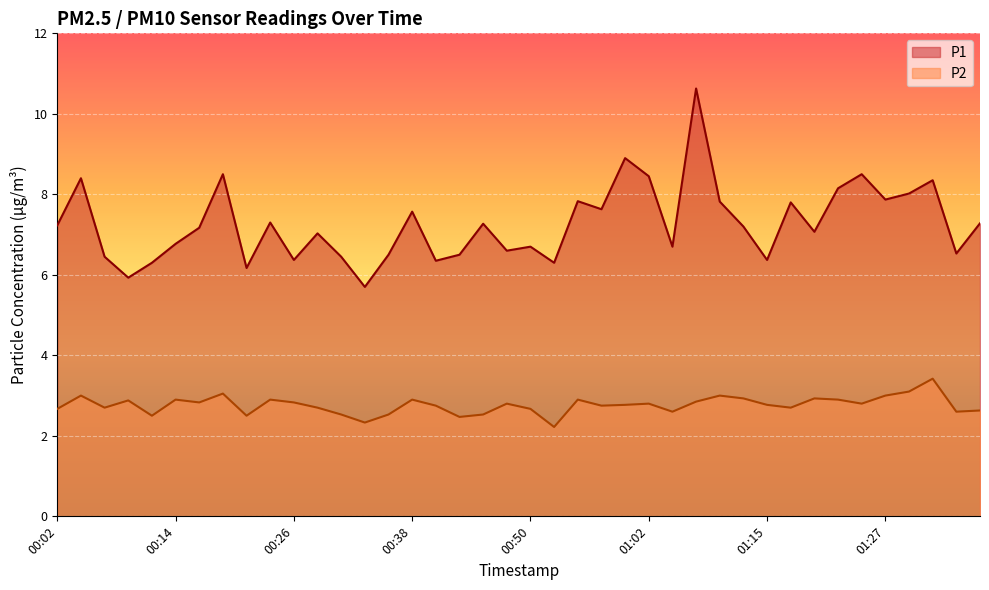

What is the spread (max minus min) of values at 01:13?

4.3